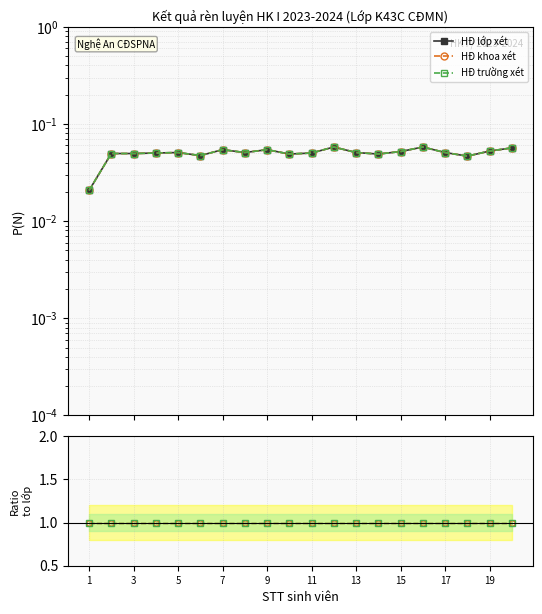

Rank the series at 3 from highest to lowest value.

HĐ khoa xét, HĐ trường xét, HĐ lớp xét